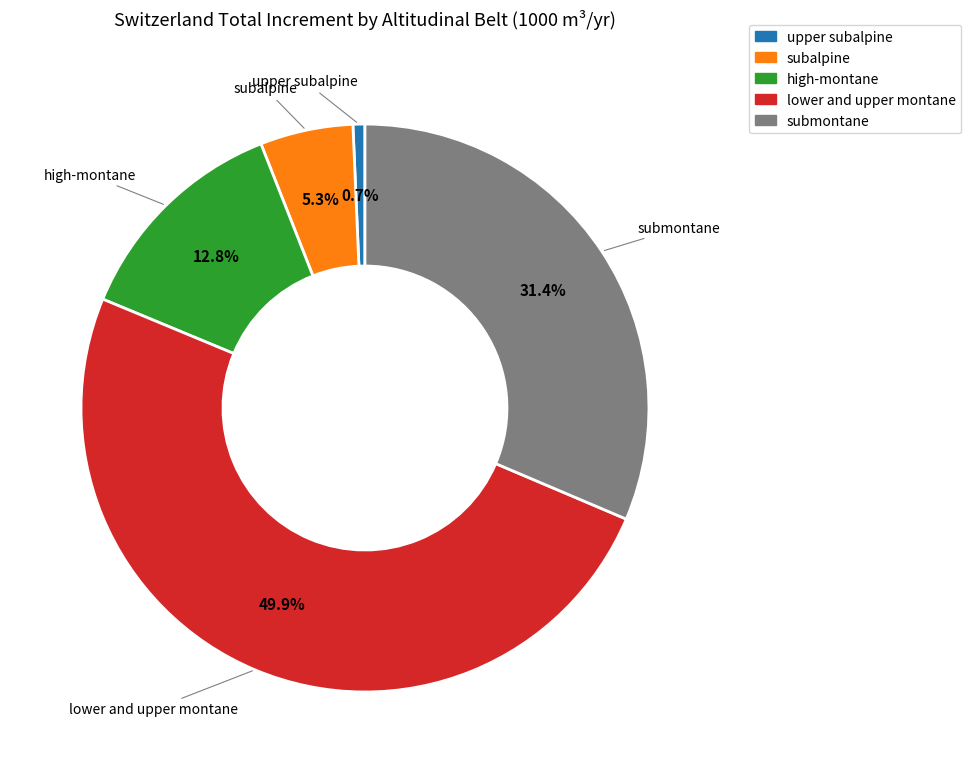

To the nearest percent, what is the difference between the largest and smallest slice percentages?

49%